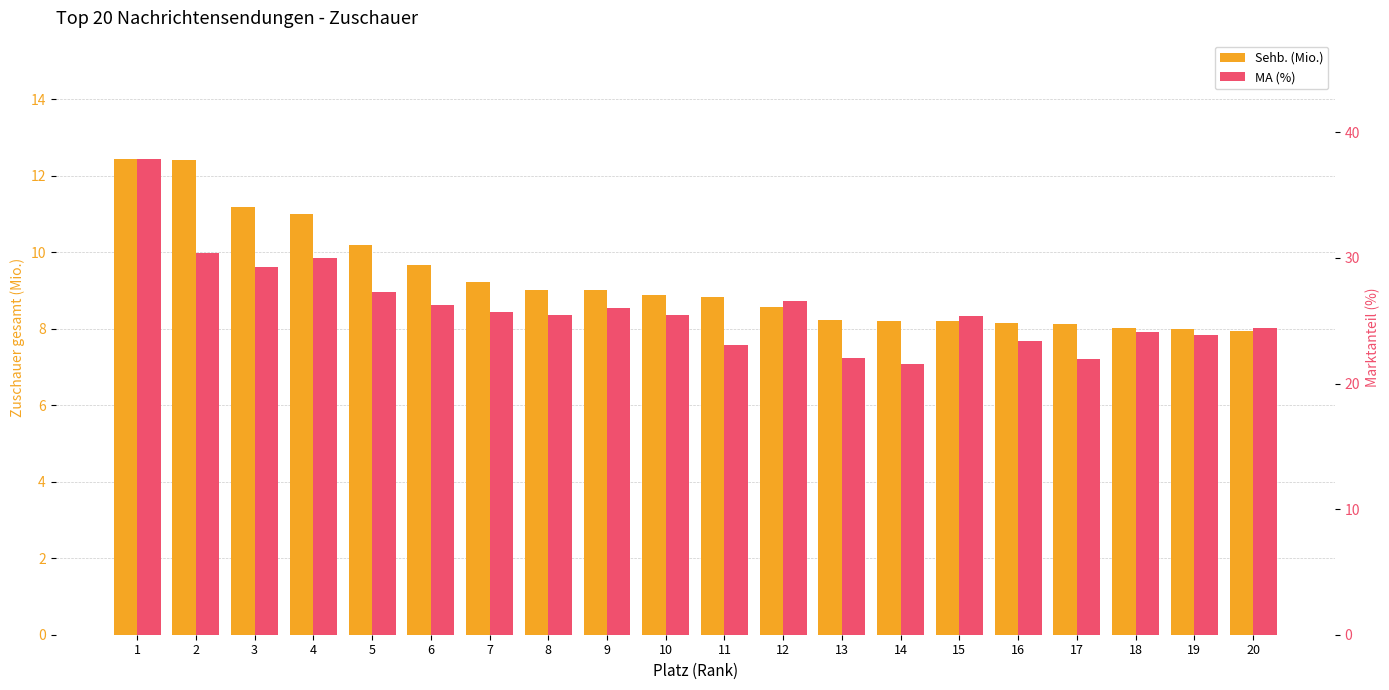

What is the difference between the MA (%) values at 12 and 17?

4.6